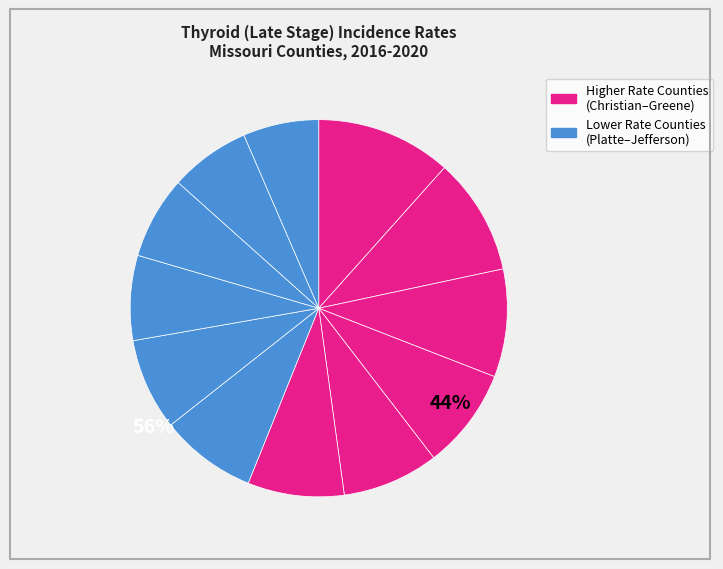

Which category has the smallest portion of the pie?

Jefferson County